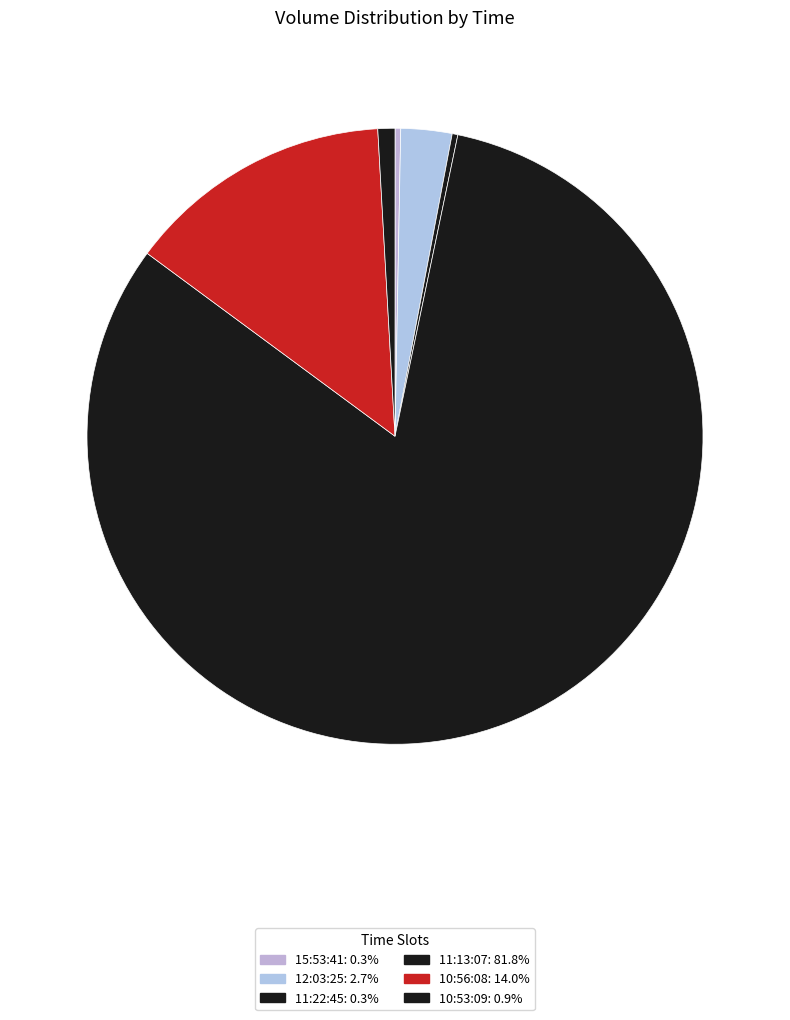

How many segments does this pie chart have?

6